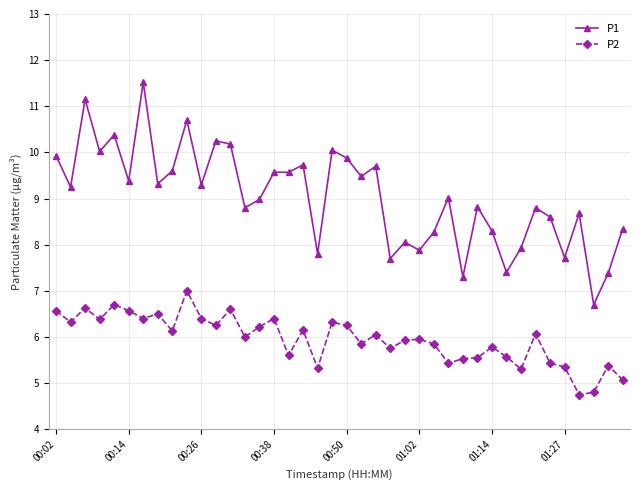

What is the sum of all P2 values?

238.1